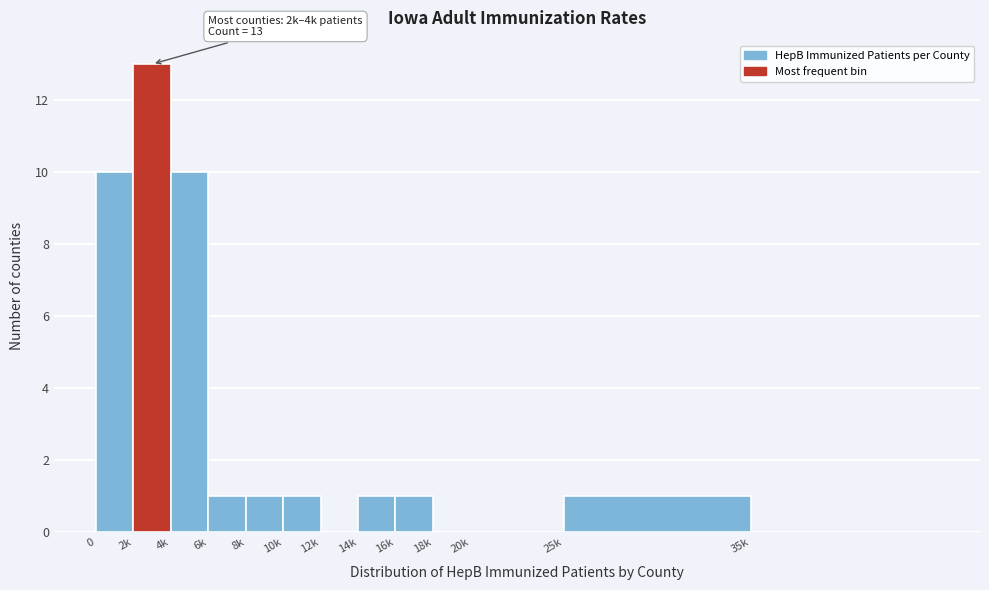

Reading left to right, list all the values displayed in this chart.

0=10	2k=13	4k=10	6k=1	8k=1	10k=1	12k=0	14k=1	16k=1	18k=0	20k=0	25k=1	35k=0